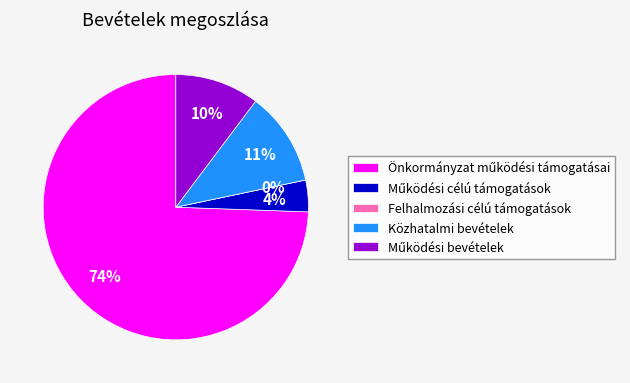

Which category accounts for the majority?

Önkormányzat működési támogatásai